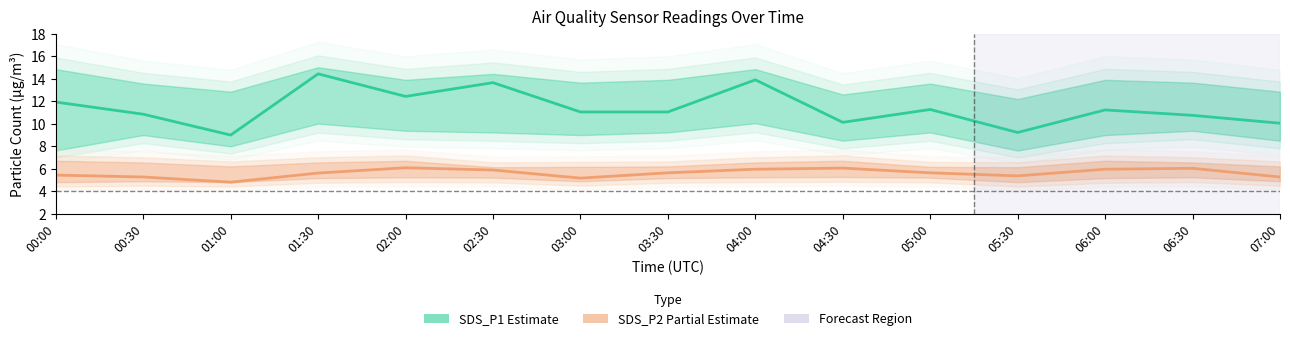

Which has a higher value, 03:30 or 00:00?

00:00